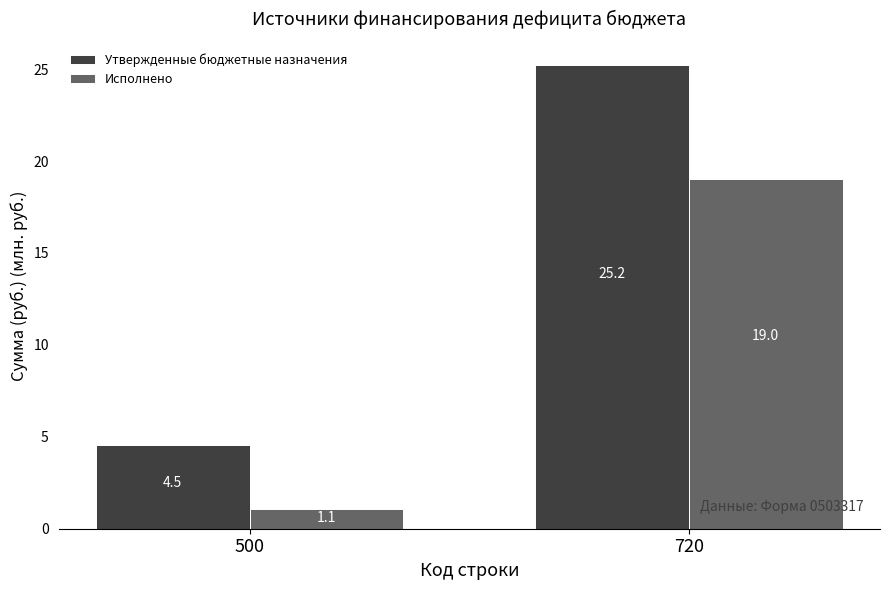

Which category has the highest value across all series?

720